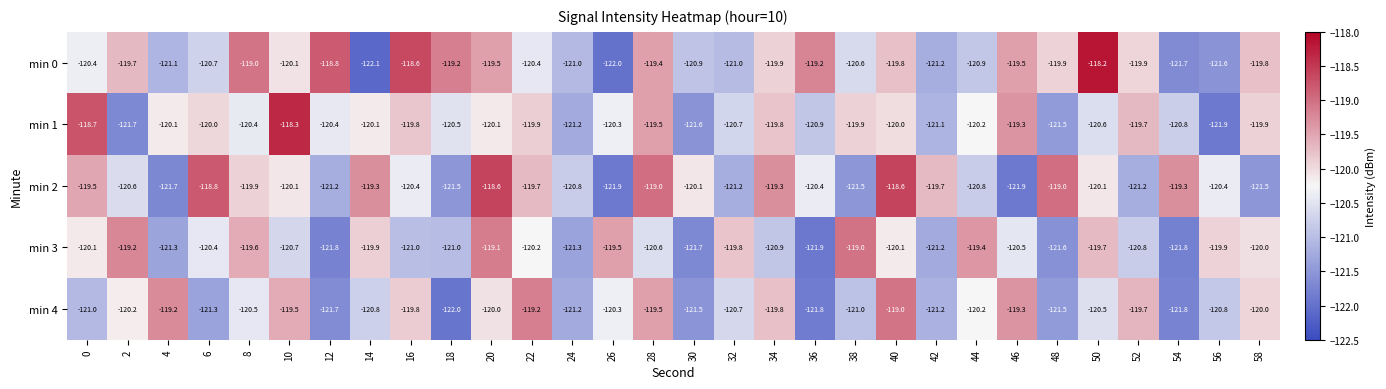

What is the total value across all series at 40?

-597.5